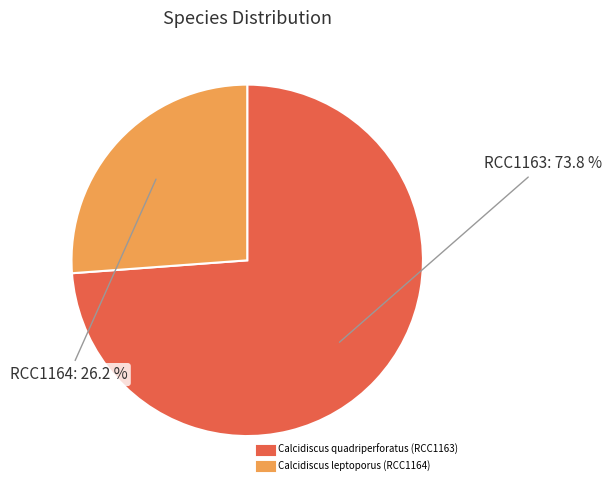

How many segments does this pie chart have?

2